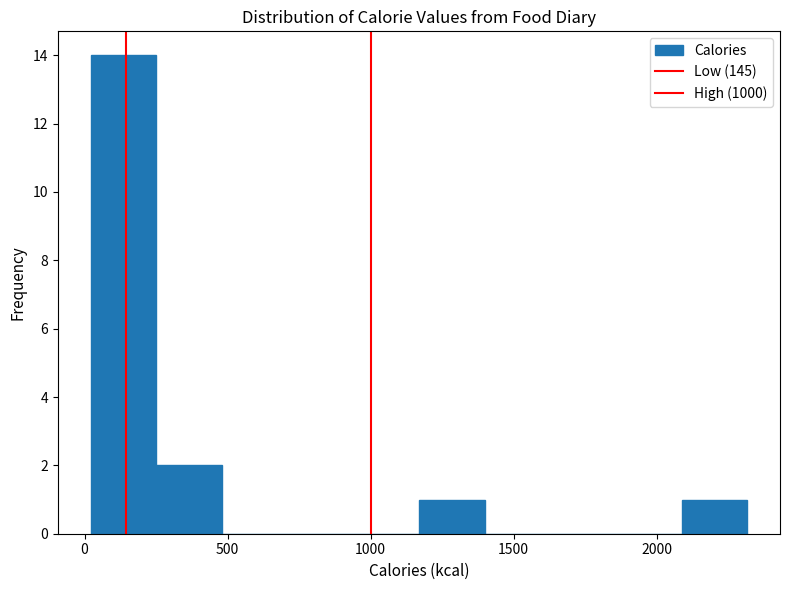

Reading left to right, transcribe this chart: for each bar, give the range it covers on the x-axis and its height. Neither the bar edges nor the heights are printed on the chart, so give them approximately, as read against the axes.

0 to 250: 14
250 to 500: 2
500 to 700: 0
700 to 950: 0
950 to 1150: 0
1150 to 1400: 1
1400 to 1650: 0
1650 to 1850: 0
1850 to 2100: 0
2100 to 2300: 1